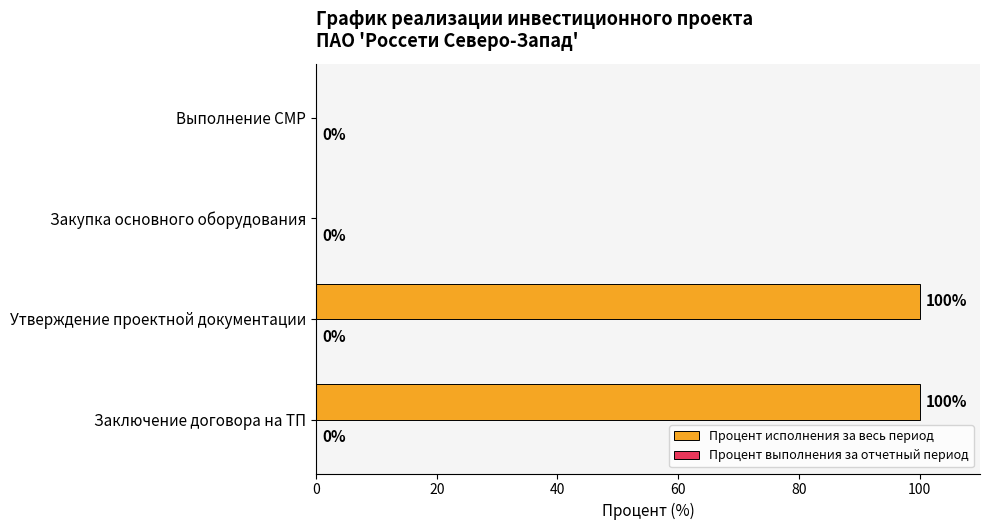

What value does the data have at Заключение договора на ТП?

100